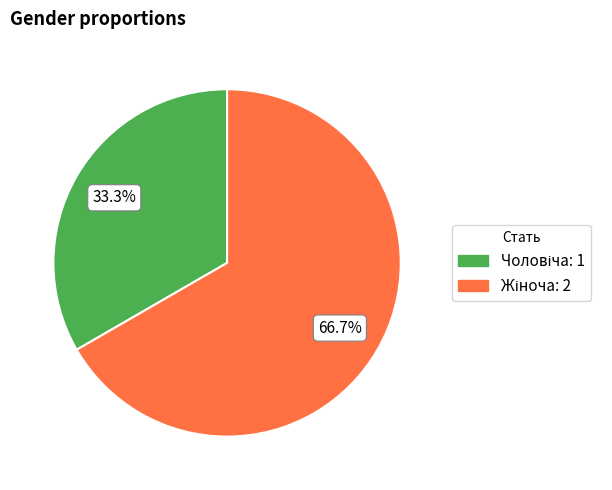

How many segments does this pie chart have?

2